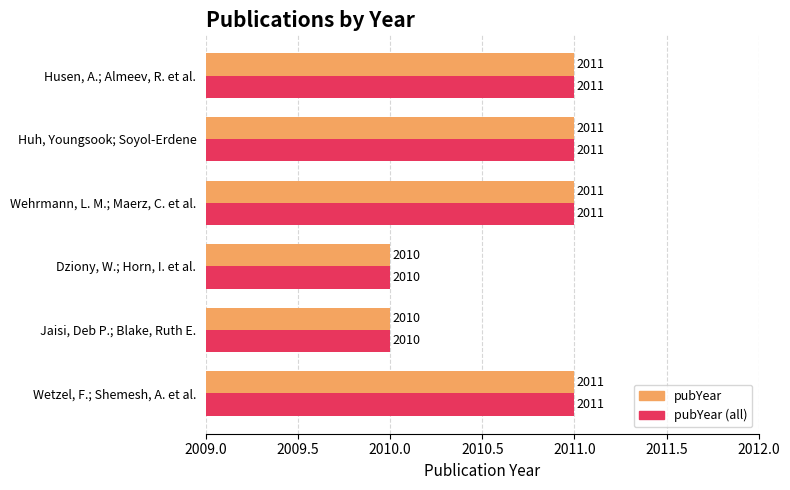

How many distinct data groups are displayed?

2